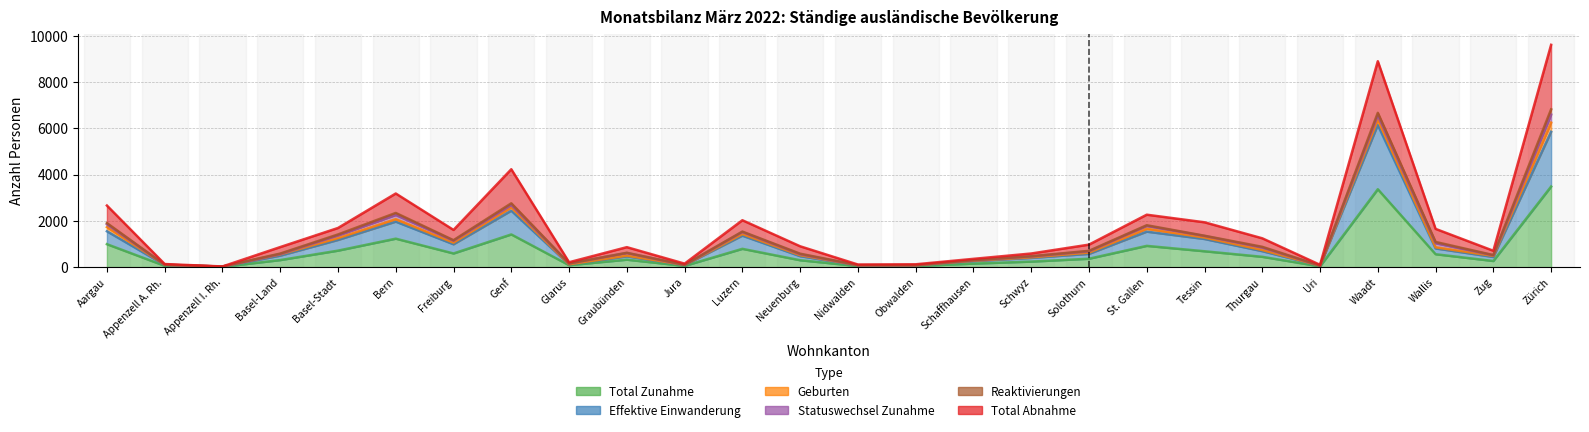

At which label is Total Zunahme closest to 1748?

Genf